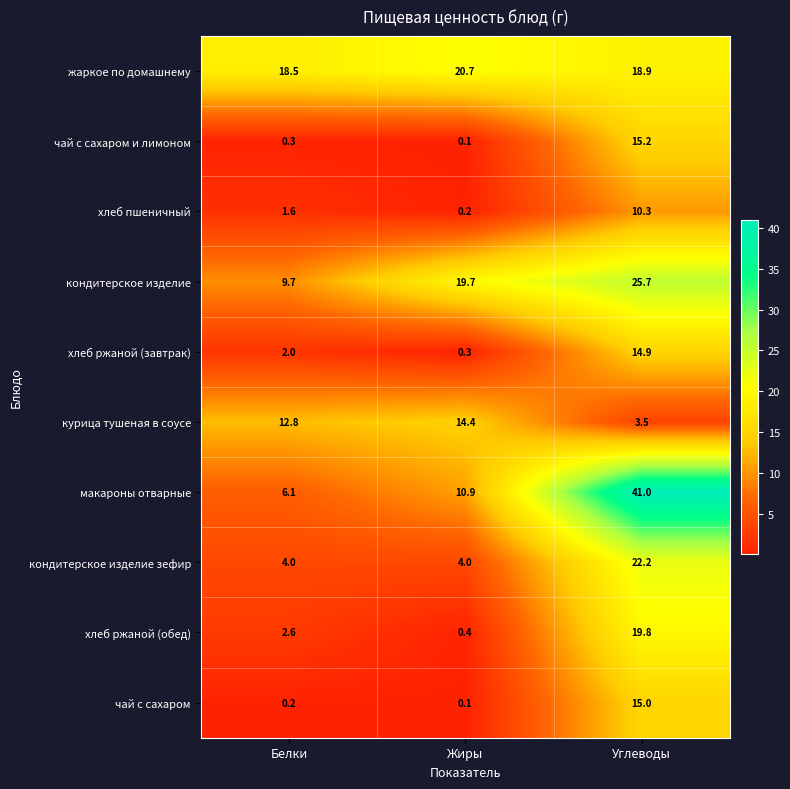

At how many categories does at least one series exceed 5?

3